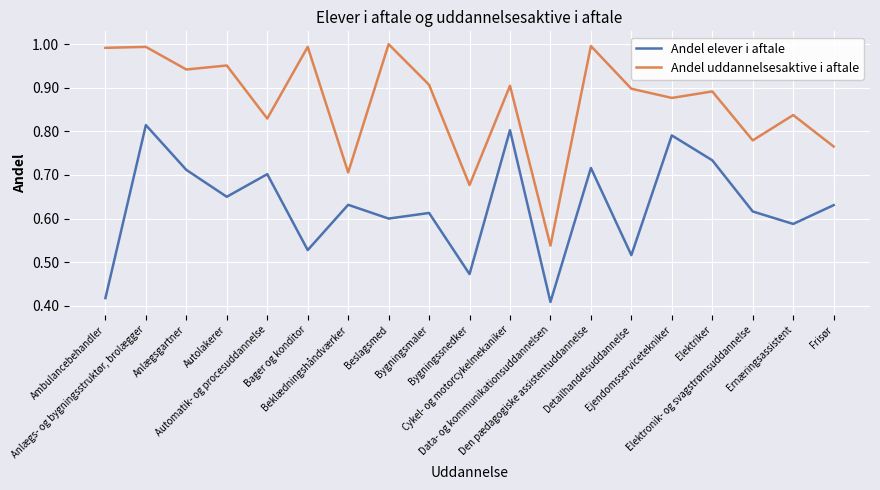

True or false: Andel uddannelsesaktive i aftale and Andel elever i aftale intersect in this chart.

False